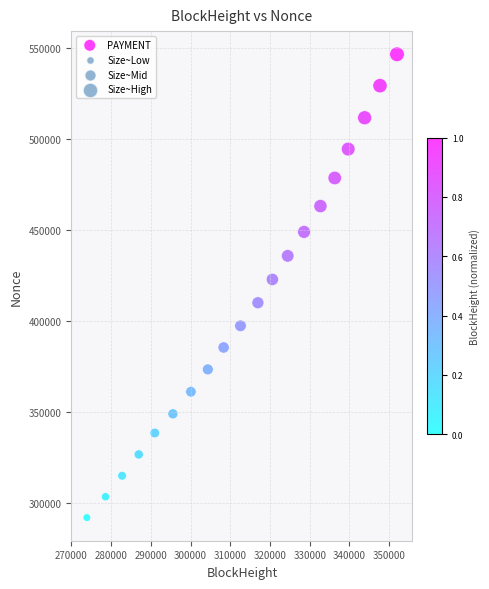

What is the range of X values (max minus min)?

78112